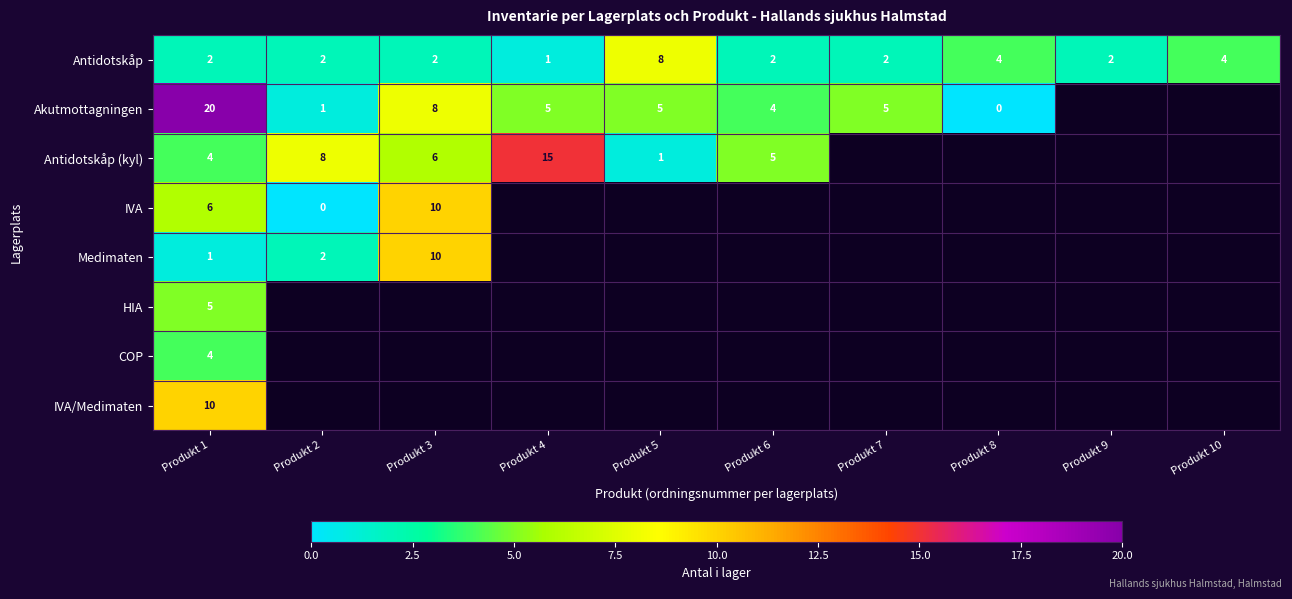

What is the difference between the highest and lowest values at Produkt 1?

19